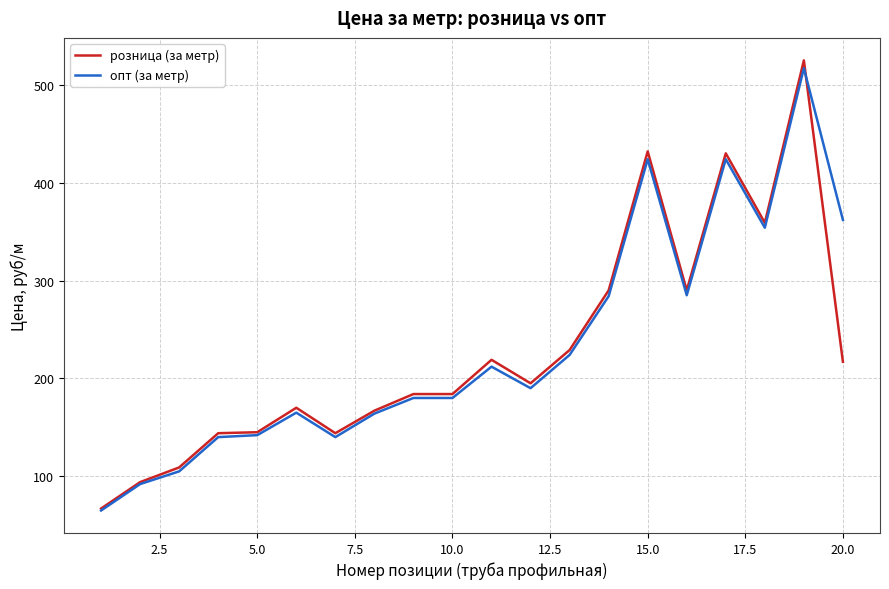

What is the minimum value shown in the chart?

65